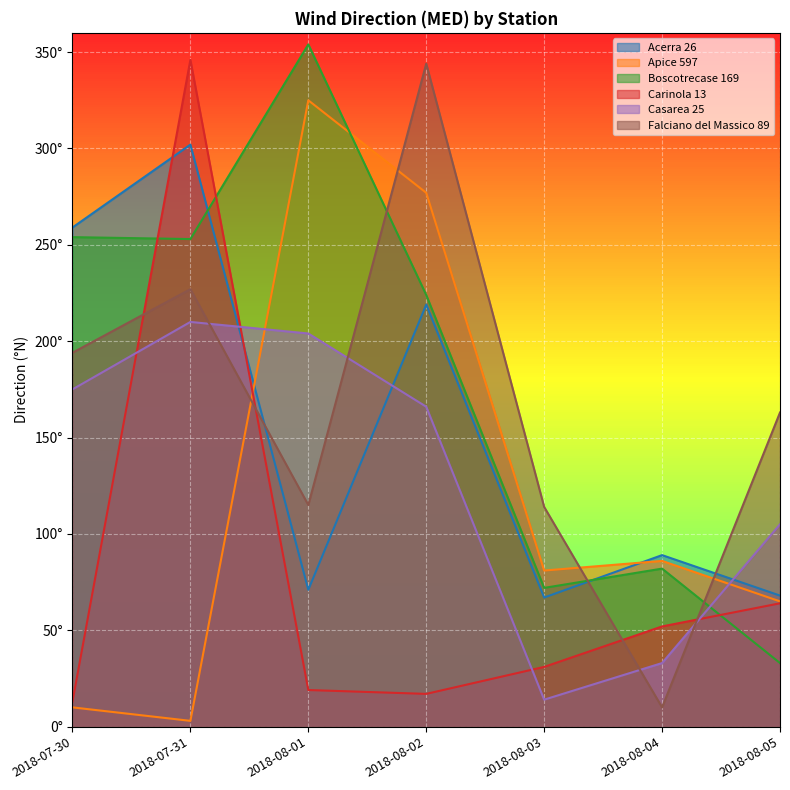

What is the label of the 1st point from the right?

2018-08-05